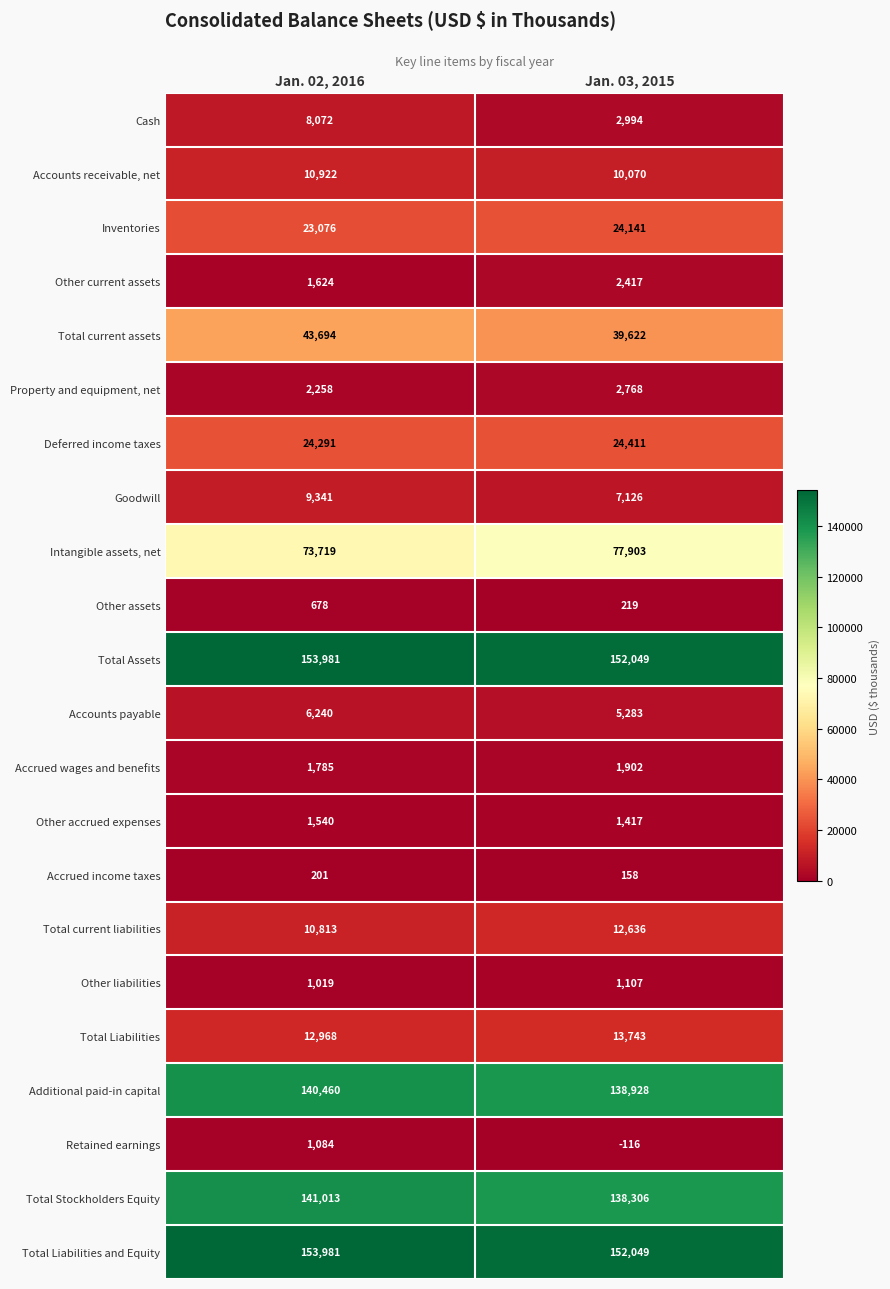

What is the difference between the highest and lowest values at Jan. 03, 2015?

152165